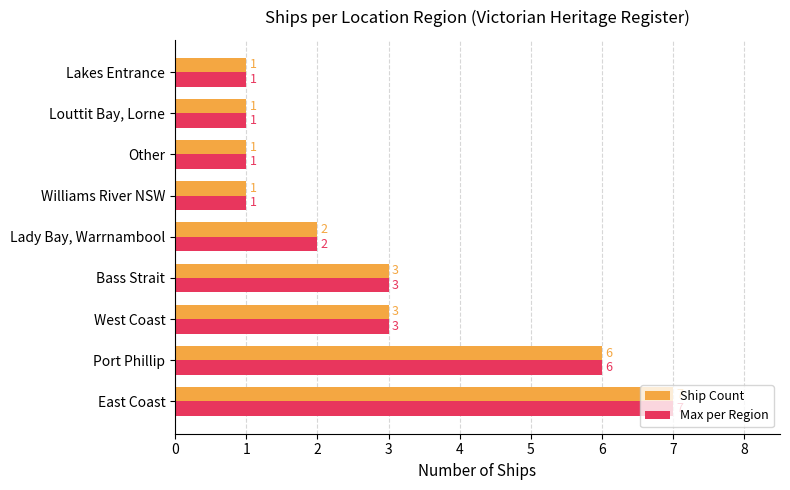

What are all the series names shown in the legend?

Ship Count, Max per Region